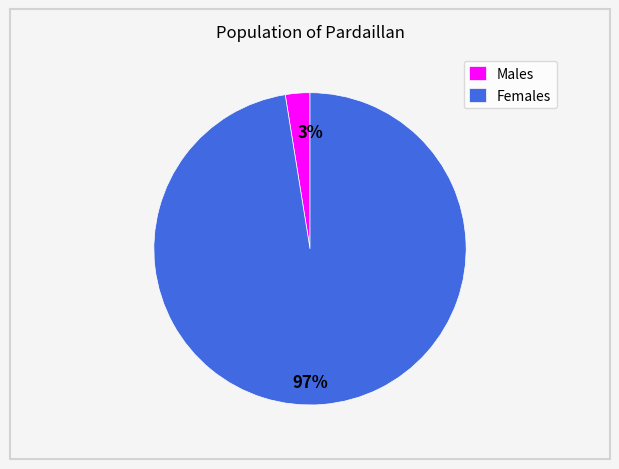

Combined, do Females and Males account for over 50%?

Yes